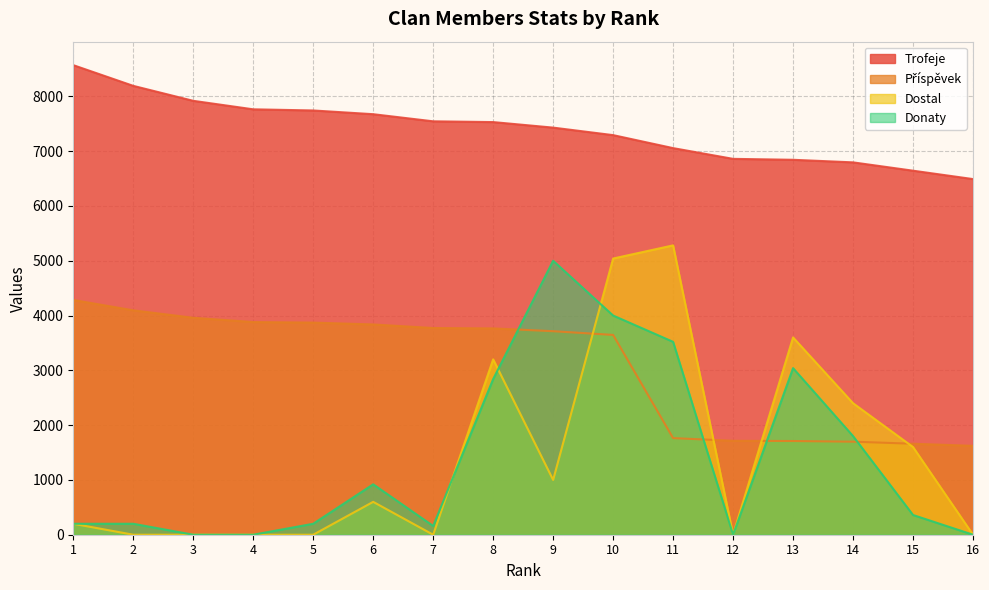

What is the maximum value for Donaty?

5000